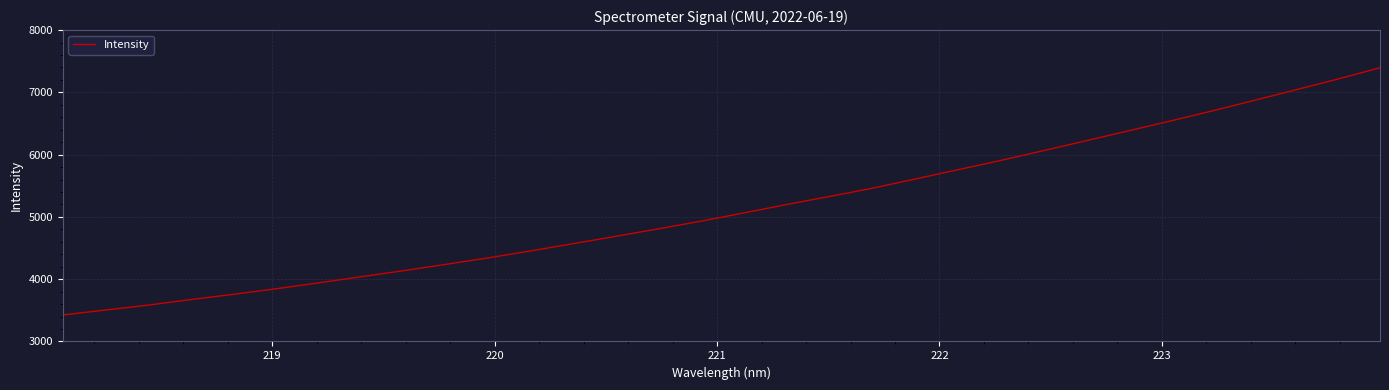

What is the greatest value displayed?

7395.0